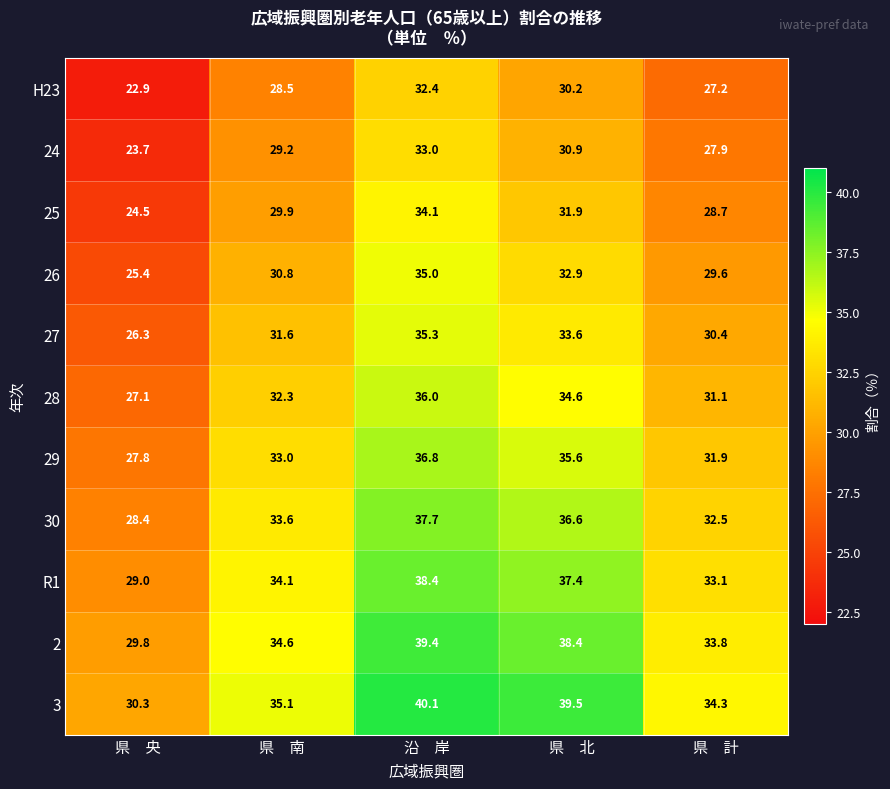

At which label does 2 first exceed 34?

県　南